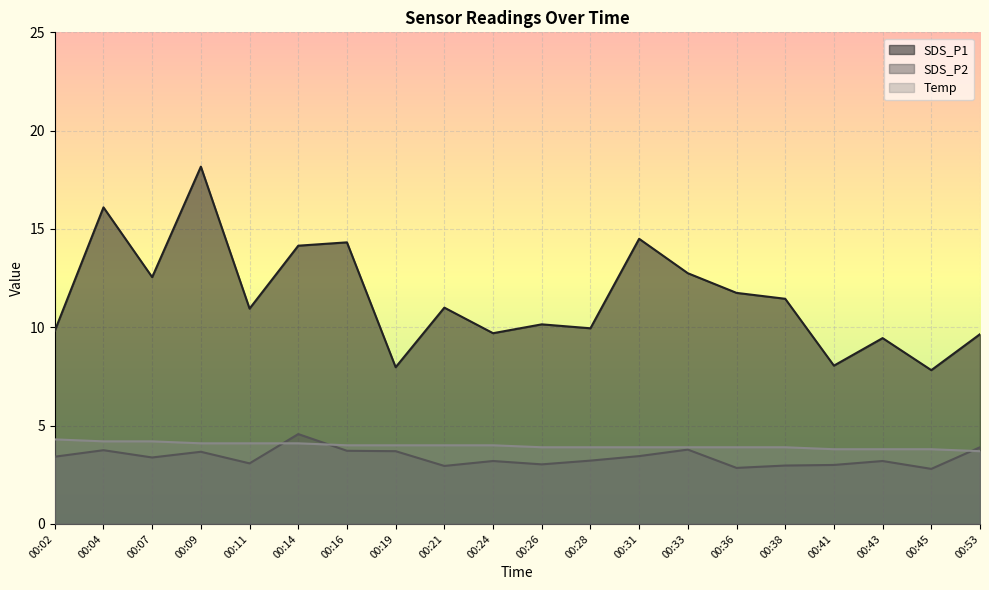

How many lines are shown in the chart?

3